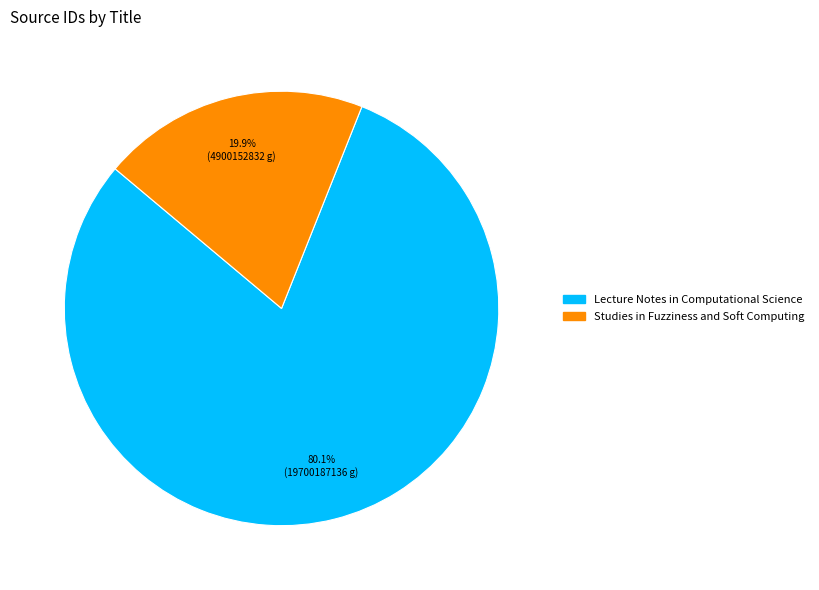

Count the number of slices in the pie.

2